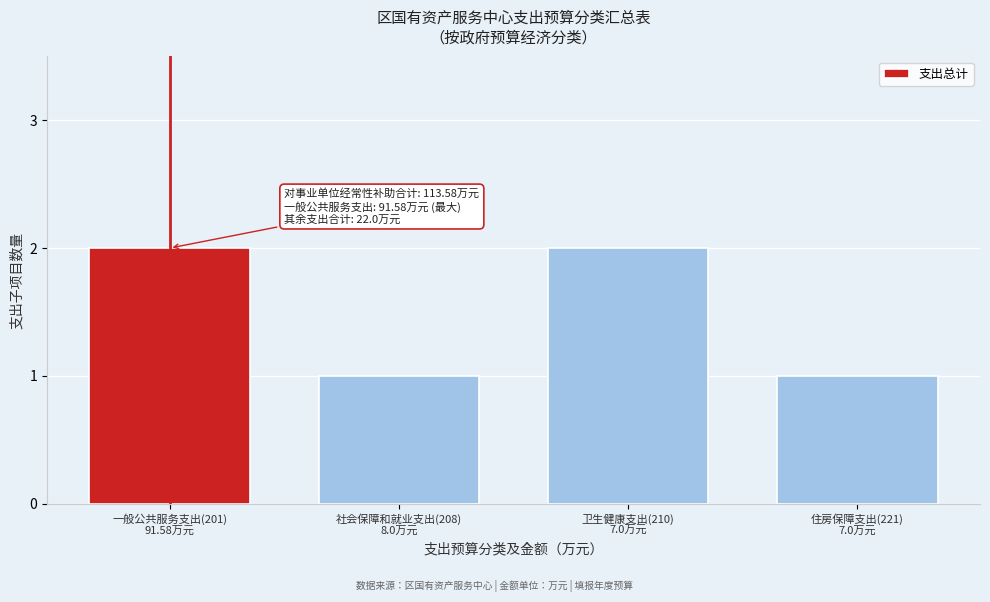

Reading left to right, transcribe all the data shown in this chart.

2	1	2	1